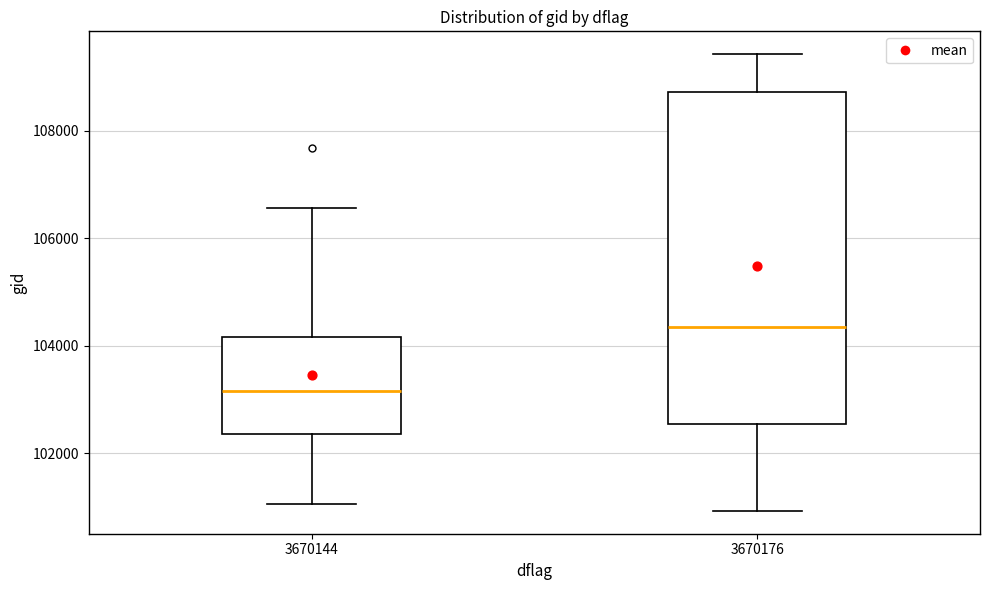

Which box has the lowest median line?

3670144